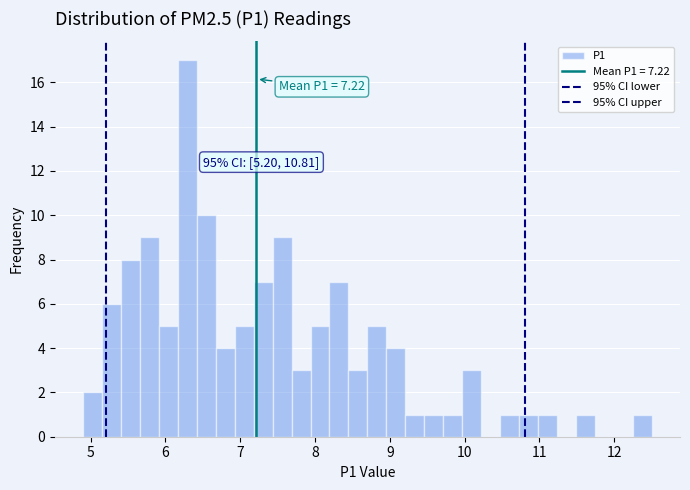

Read against the x-axis, roughly where is the centre of the tallest bar?

6.3